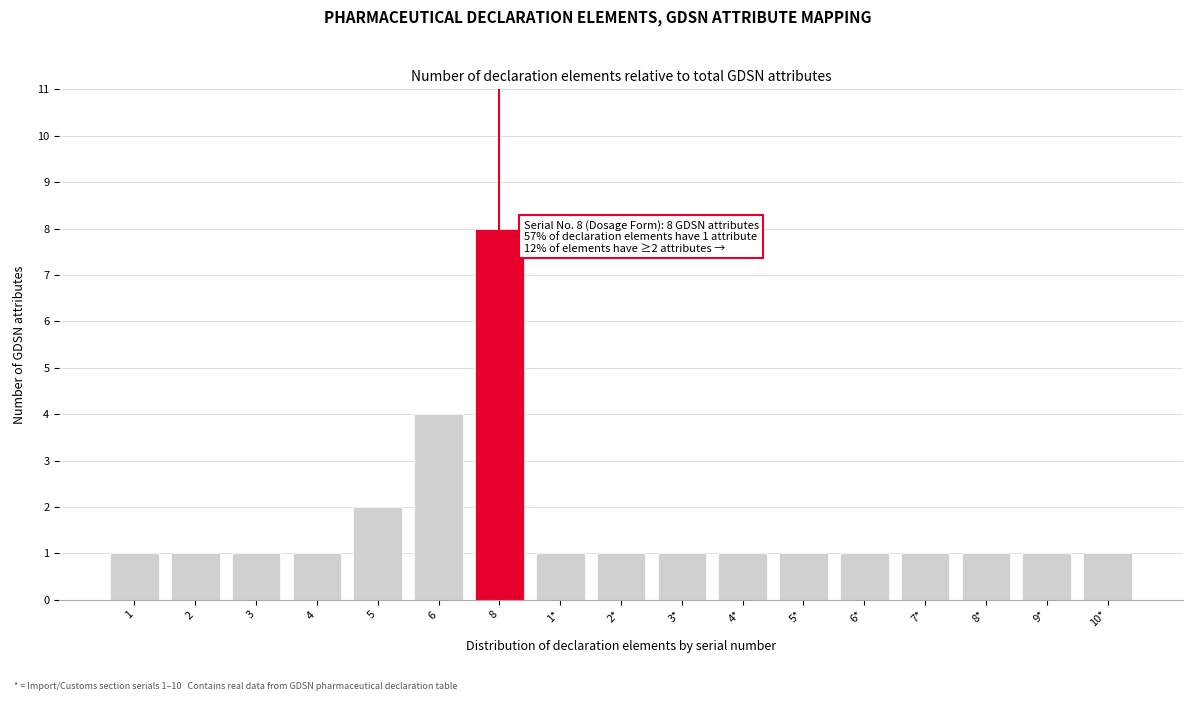

Reading left to right, list all the values displayed in this chart.

1=1	2=1	3=1	4=1	5=2	6=4	8=8	1*=1	2*=1	3*=1	4*=1	5*=1	6*=1	7*=1	8*=1	9*=1	10*=1